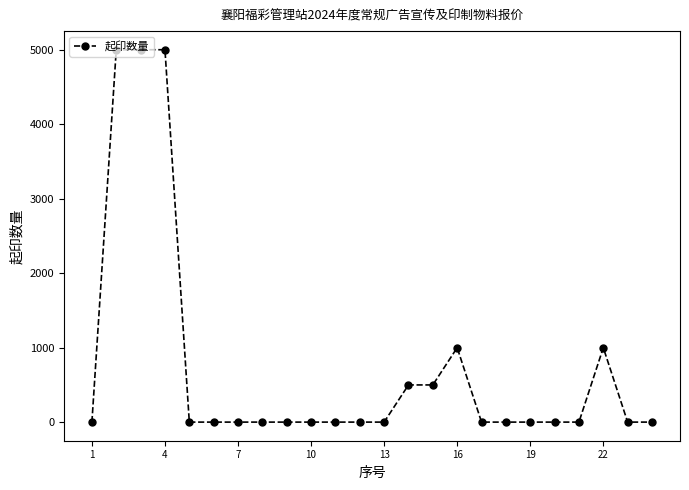

What is the sum of all values?

18017